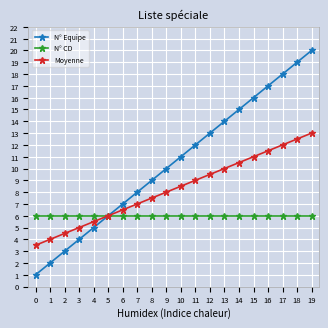

What is the maximum value for Moyenne?

13.0